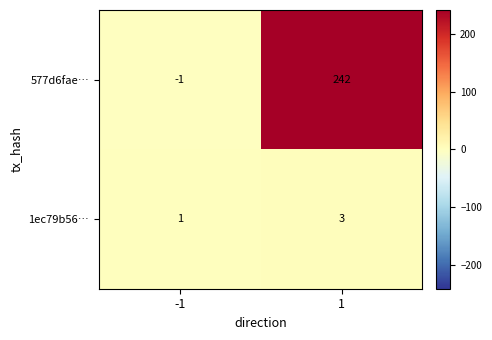

The 577d6fae… series shows 242 at 1. True or false?

True